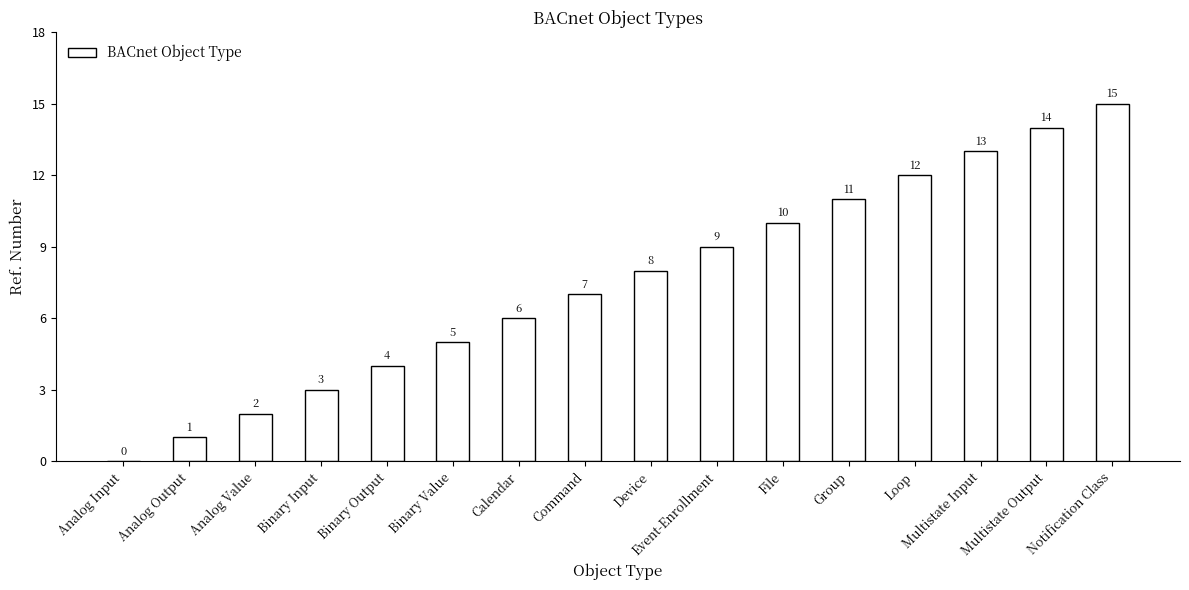

Which label corresponds to the largest value in the chart?

Notification Class